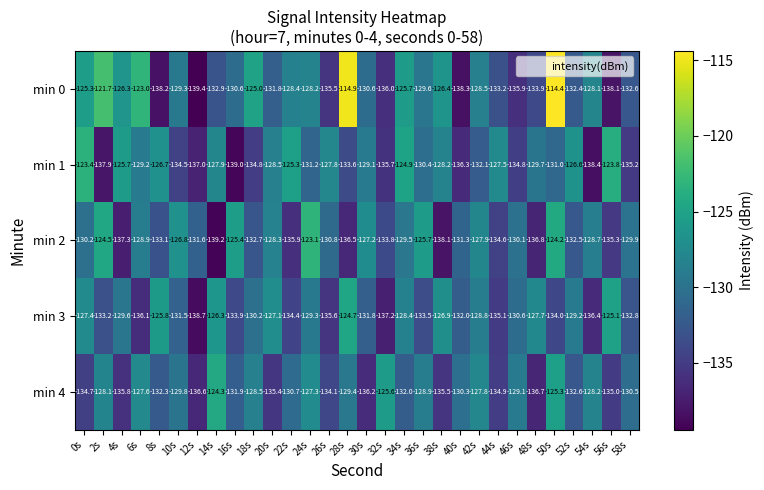

Rank the series at 34s from highest to lowest value.

min 1, min 0, min 3, min 2, min 4